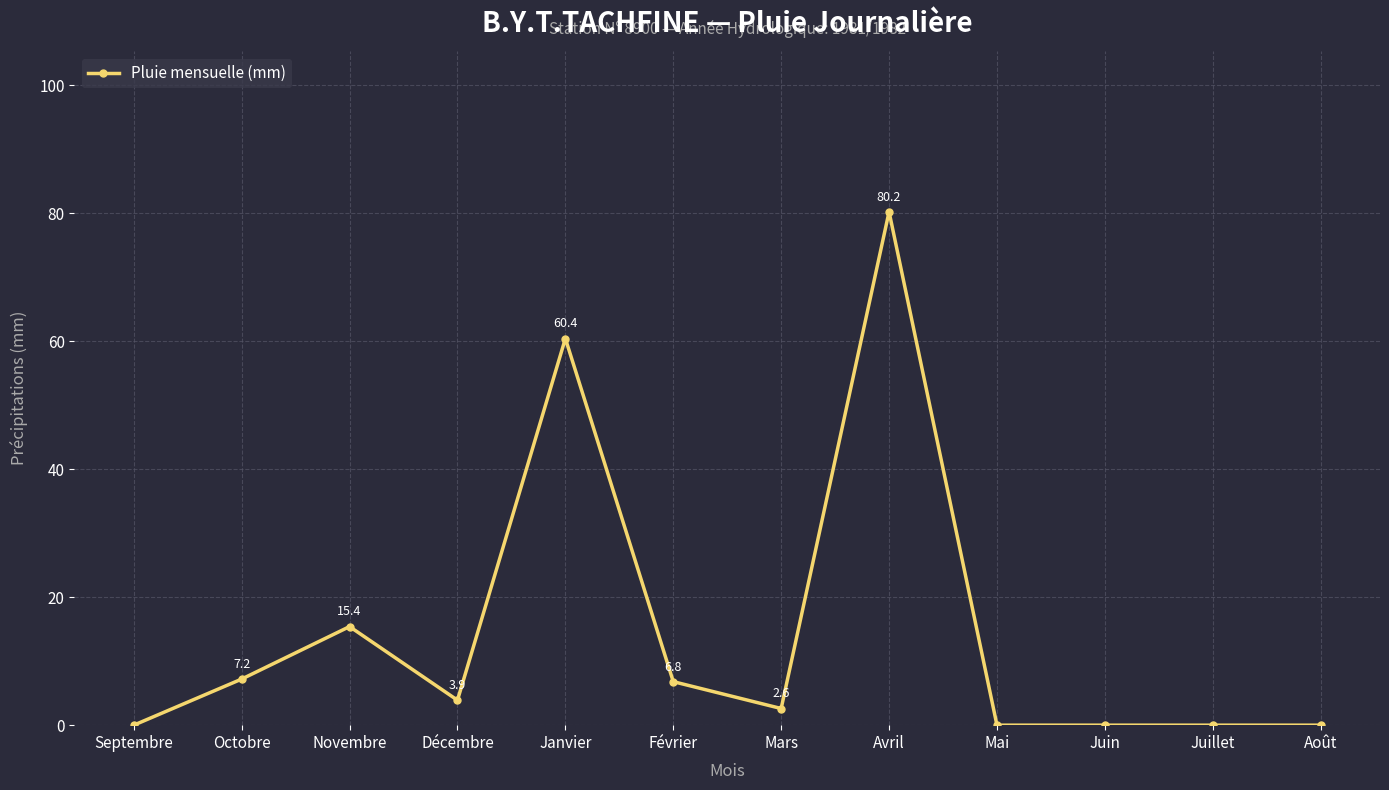

The value at Mars is 2.6. True or false?

True